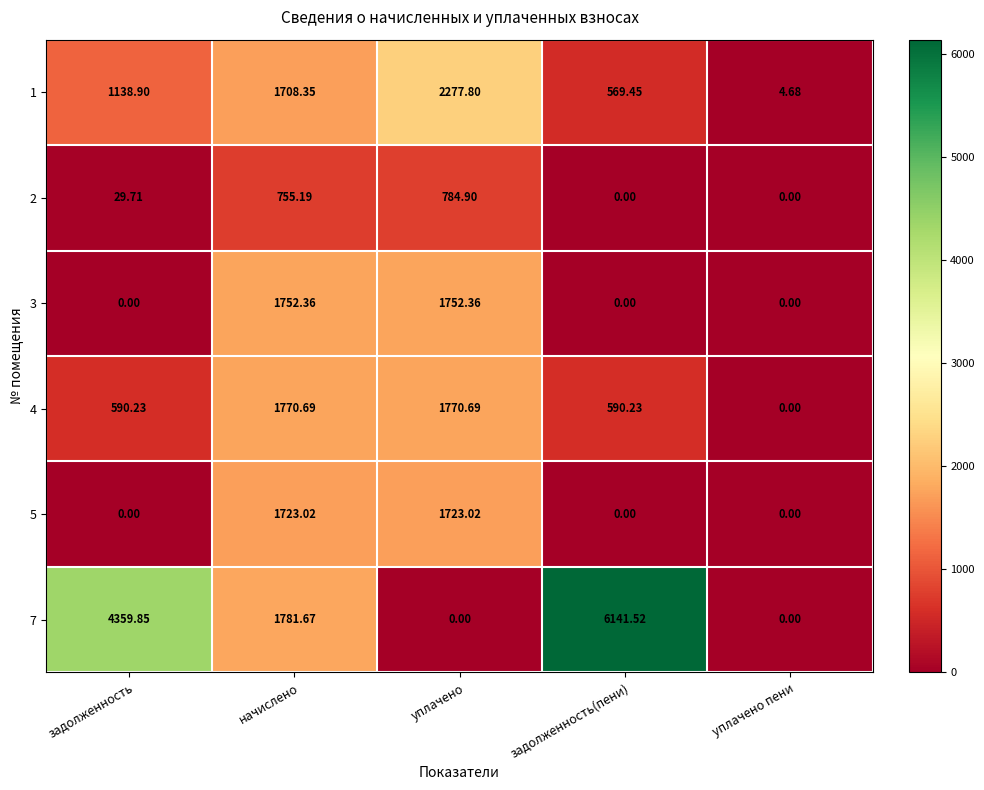

Which category has the highest value across all series?

задолженность(пени)